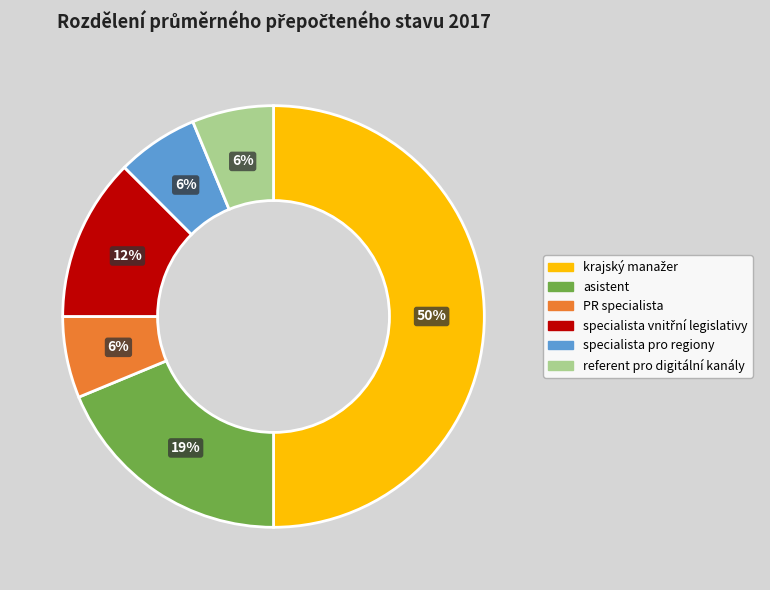

Approximately how many times larger is the value at specialista pro regiony compared to referent pro digitální kanály?

1.0